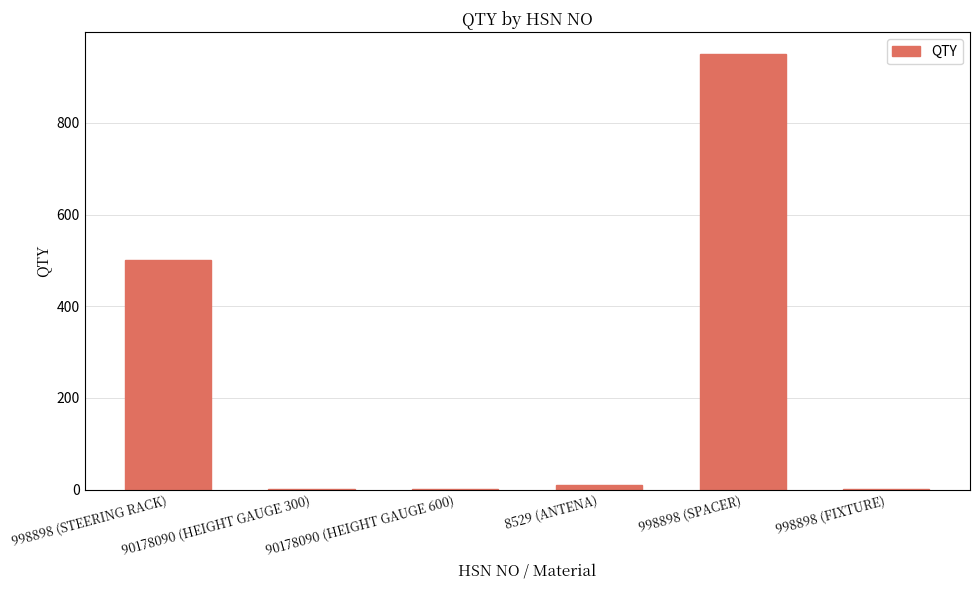

What is the sum of all values?

1465